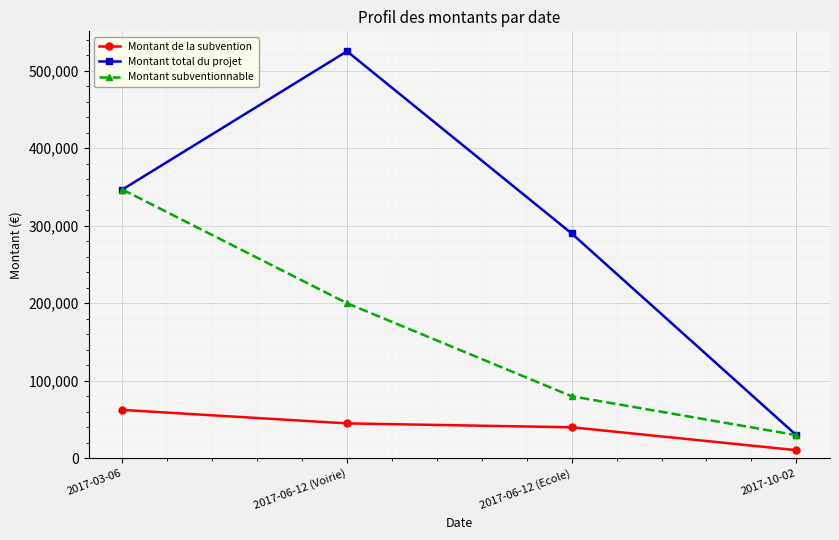

How many series are shown in this chart?

3